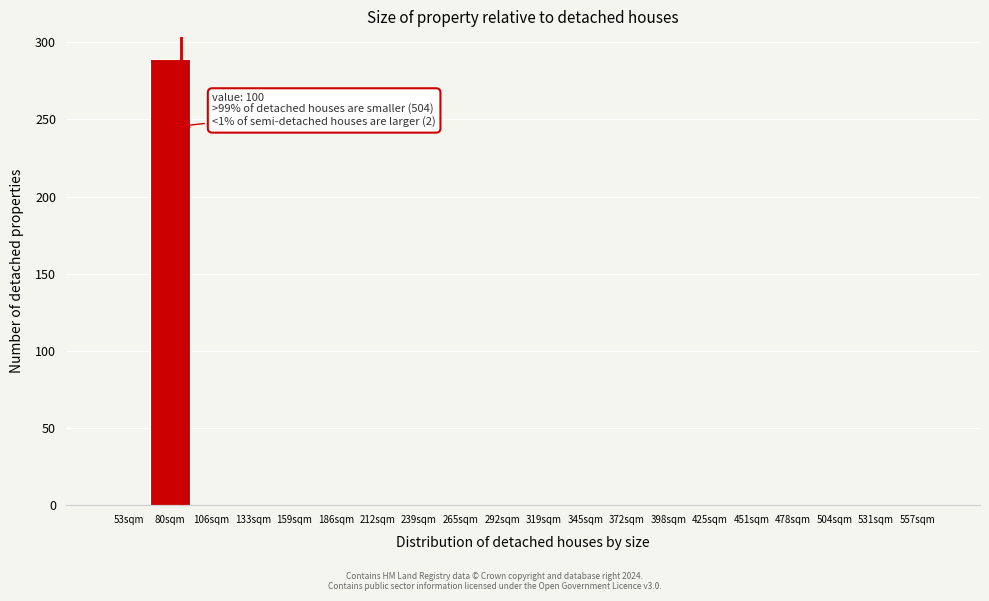

Reading left to right, transcribe all the data shown in this chart.

53sqm=0	80sqm=289	106sqm=0	133sqm=0	159sqm=0	186sqm=0	212sqm=0	239sqm=0	265sqm=0	292sqm=0	319sqm=0	345sqm=0	372sqm=0	398sqm=0	425sqm=0	451sqm=0	478sqm=0	504sqm=0	531sqm=0	557sqm=0